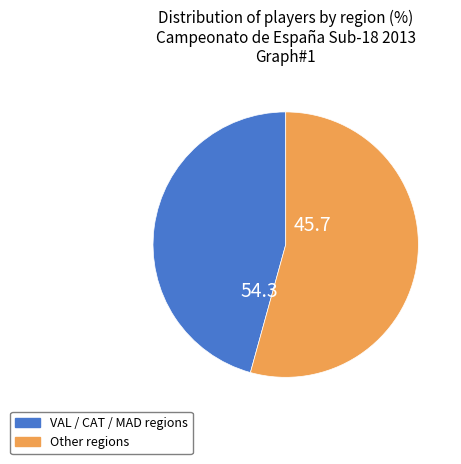

Rank the categories by value from highest to lowest.

Other regions, VAL / CAT / MAD regions